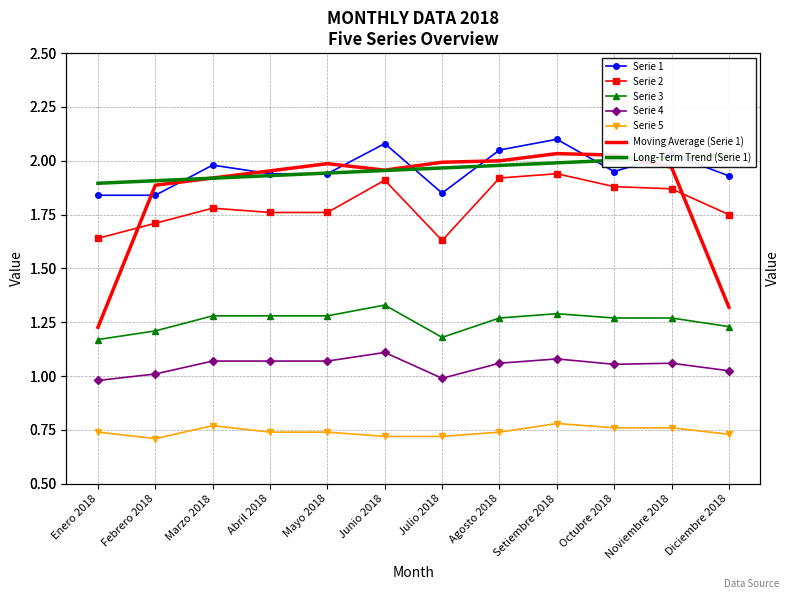

Rank the series at Junio 2018 from lowest to highest value.

Serie 5, Serie 4, Serie 3, Serie 2, Serie 1